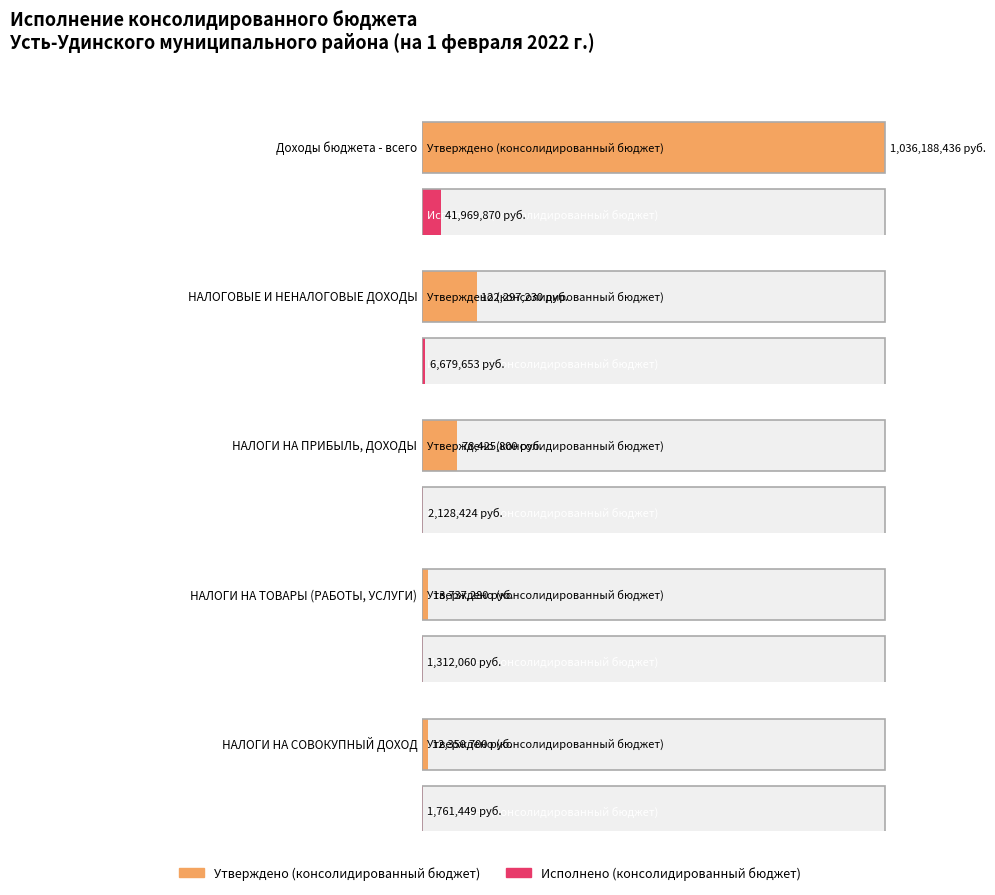

Reading right to left, extract all data points from this chart.

Утверждено (консолидированный бюджет): НАЛОГИ НА СОВОКУПНЫЙ ДОХОД=12350700.0	НАЛОГИ НА ТОВАРЫ (РАБОТЫ, УСЛУГИ)=13737280.0	НАЛОГИ НА ПРИБЫЛЬ, ДОХОДЫ=78425800.0	НАЛОГОВЫЕ И НЕНАЛОГОВЫЕ ДОХОДЫ=122297230.0	Доходы бюджета - всего=1036188435.6
Исполнено (консолидированный бюджет): НАЛОГИ НА СОВОКУПНЫЙ ДОХОД=1761449.1	НАЛОГИ НА ТОВАРЫ (РАБОТЫ, УСЛУГИ)=1312059.9	НАЛОГИ НА ПРИБЫЛЬ, ДОХОДЫ=2128424.5	НАЛОГОВЫЕ И НЕНАЛОГОВЫЕ ДОХОДЫ=6679653.2	Доходы бюджета - всего=41969869.8